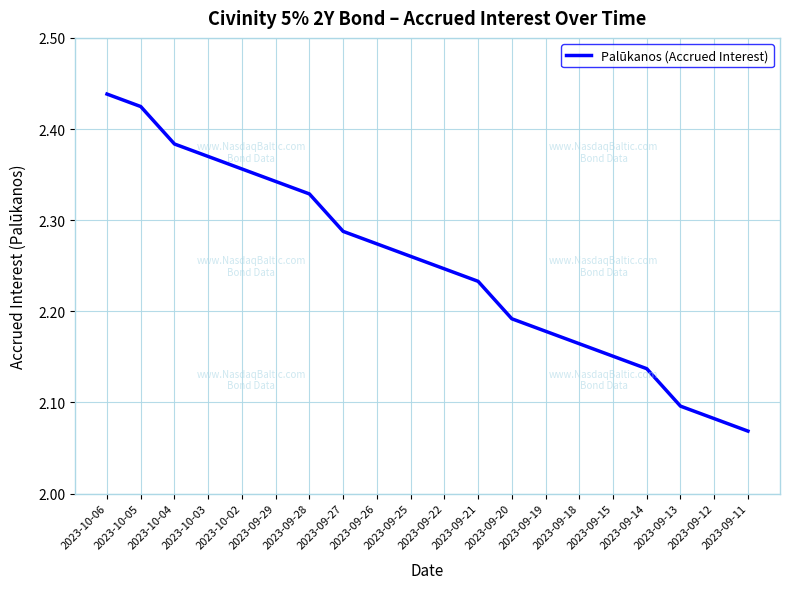

At which label is the value closest to 2?

2023-09-11